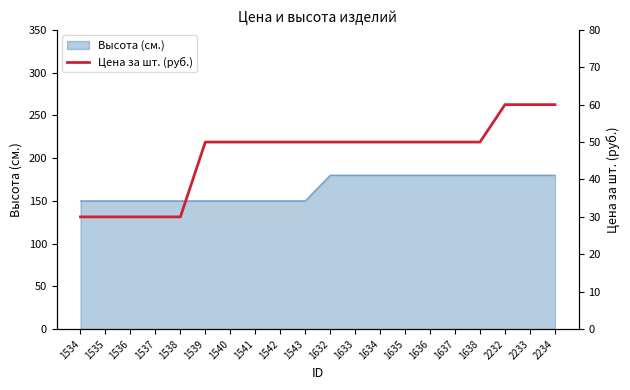

What is the sum of the values at 1539 and 1638?

100